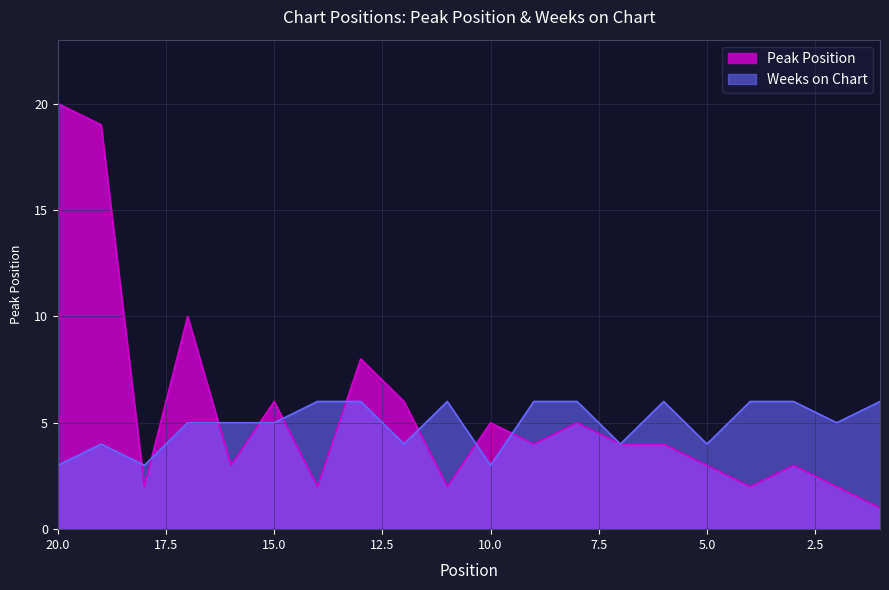

Between which two adjacent categories do Peak Position and Weeks on Chart first intersect?

9 and 10